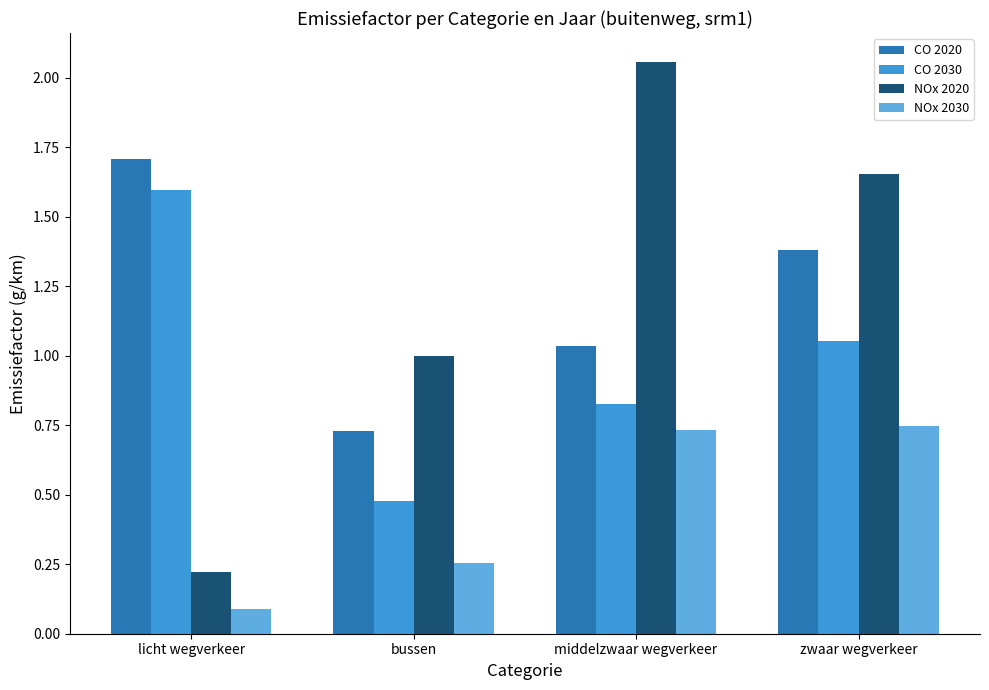

Between licht wegverkeer and middelzwaar wegverkeer, which series saw the biggest shift?

NOx 2020